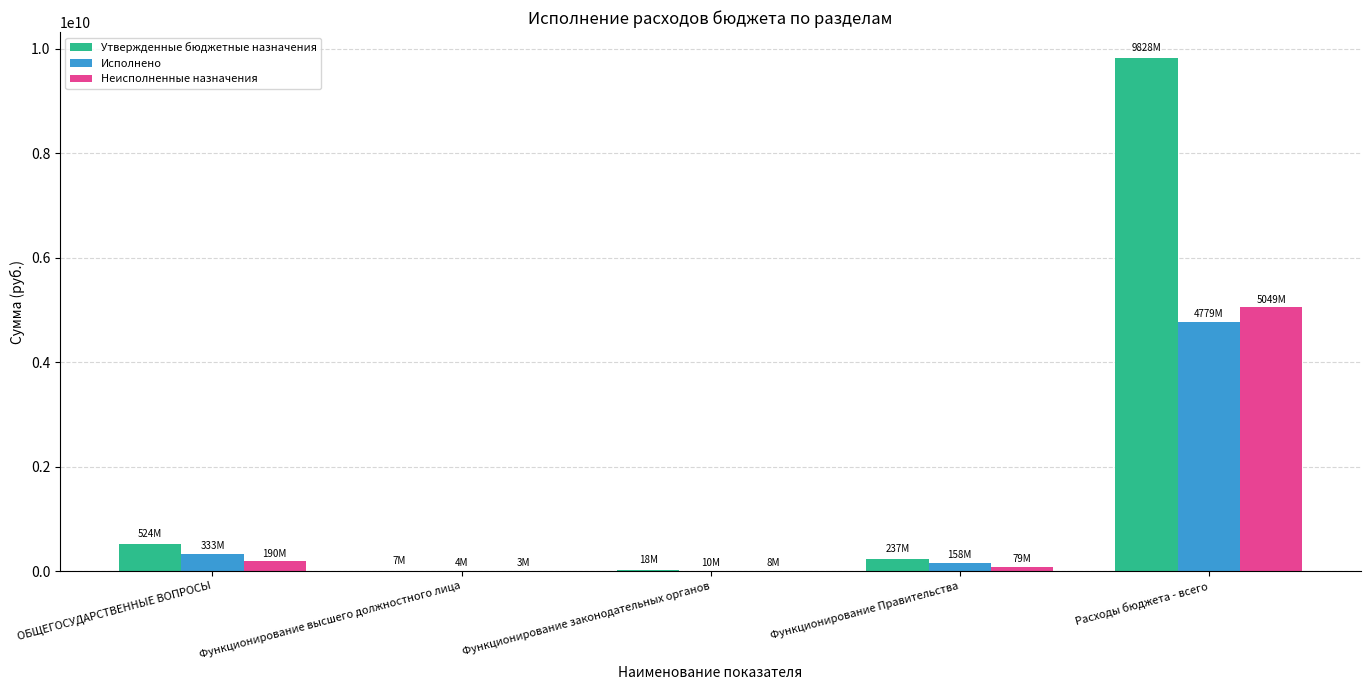

The value of Неисполненные назначения at Расходы бюджета - всего is 2435608058.4. True or false?

False